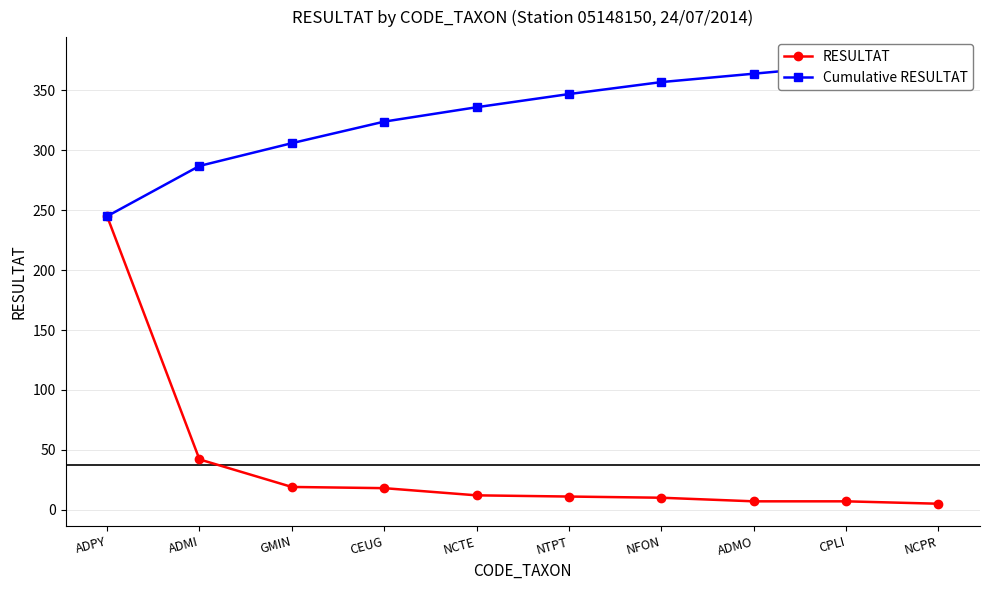

Reading left to right, extract all data points from this chart.

RESULTAT: 245	42	19	18	12	11	10	7	7	5
Cumulative RESULTAT: 245	287	306	324	336	347	357	364	371	376